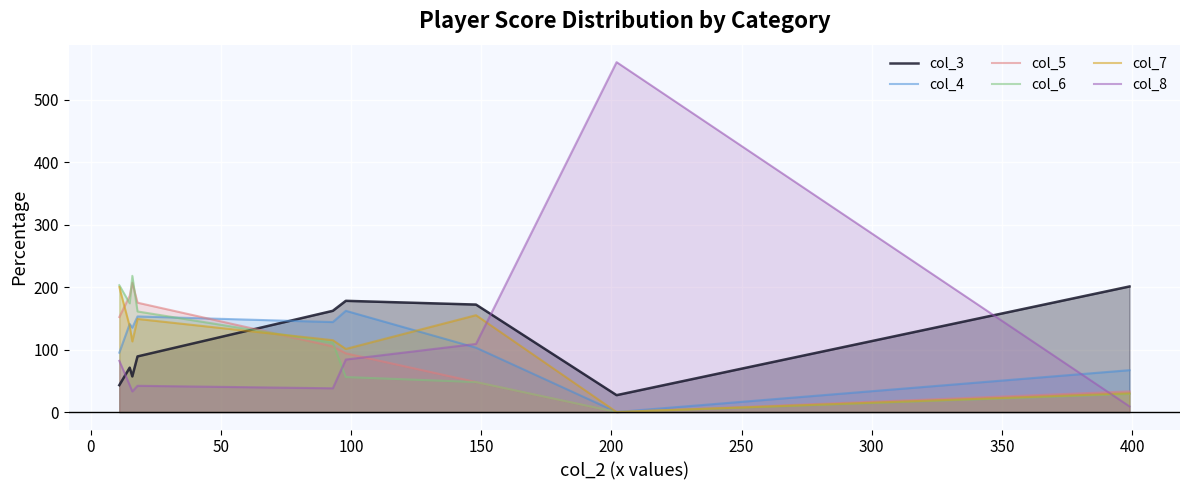

What is the maximum value shown in the chart?

560